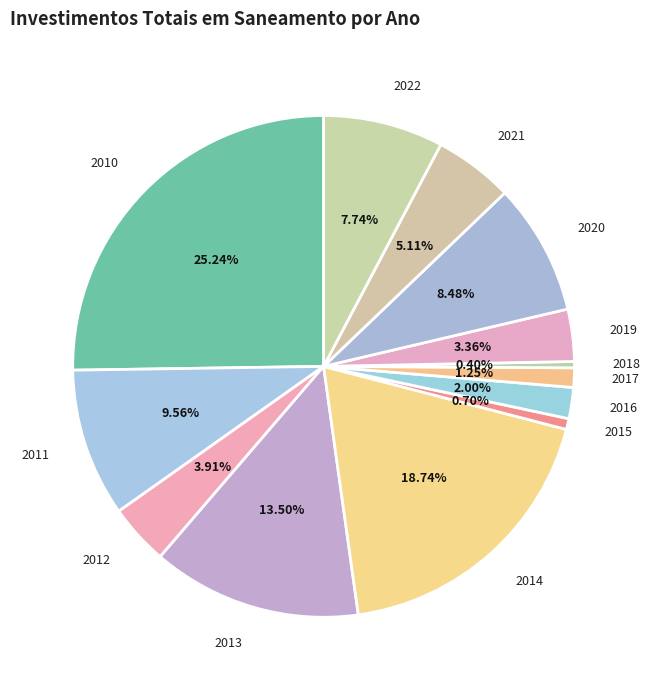

Does any single category account for the majority?

No